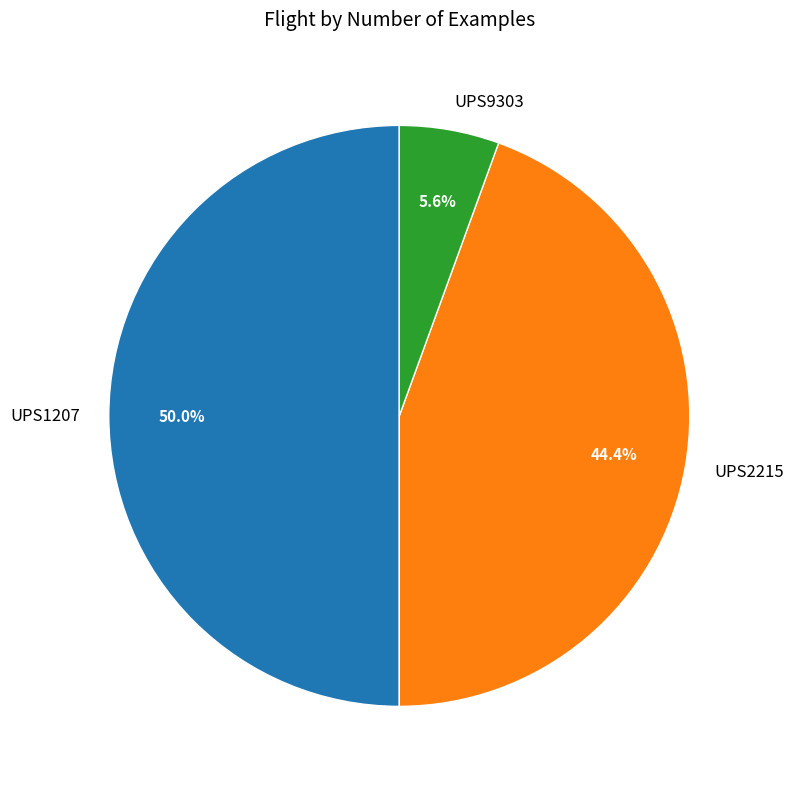

Between UPS1207 and UPS9303, which is larger?

UPS1207